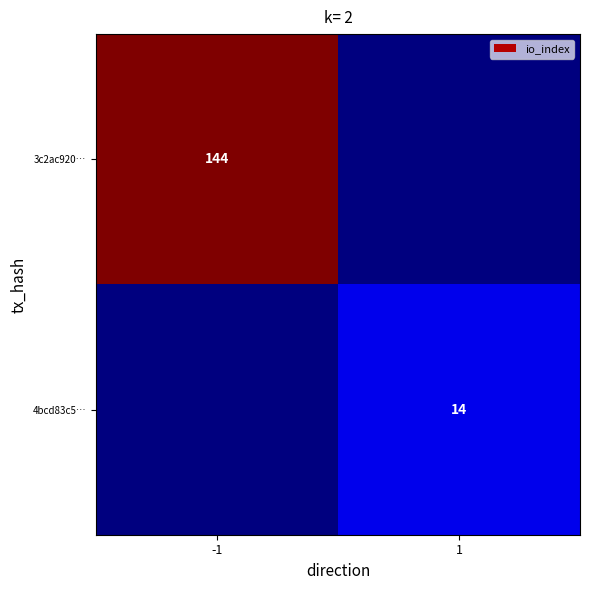

The 3c2ac920… series shows 78 at -1. True or false?

False